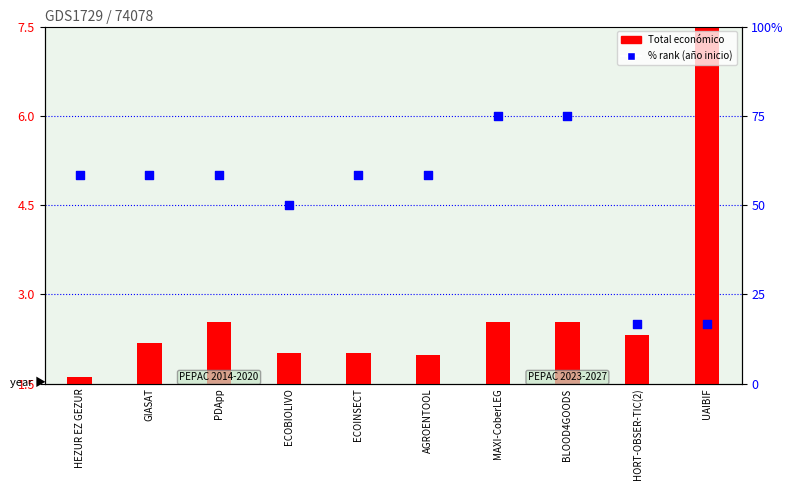

What are all the series names shown in the legend?

Total económico, % rank (año inicio)